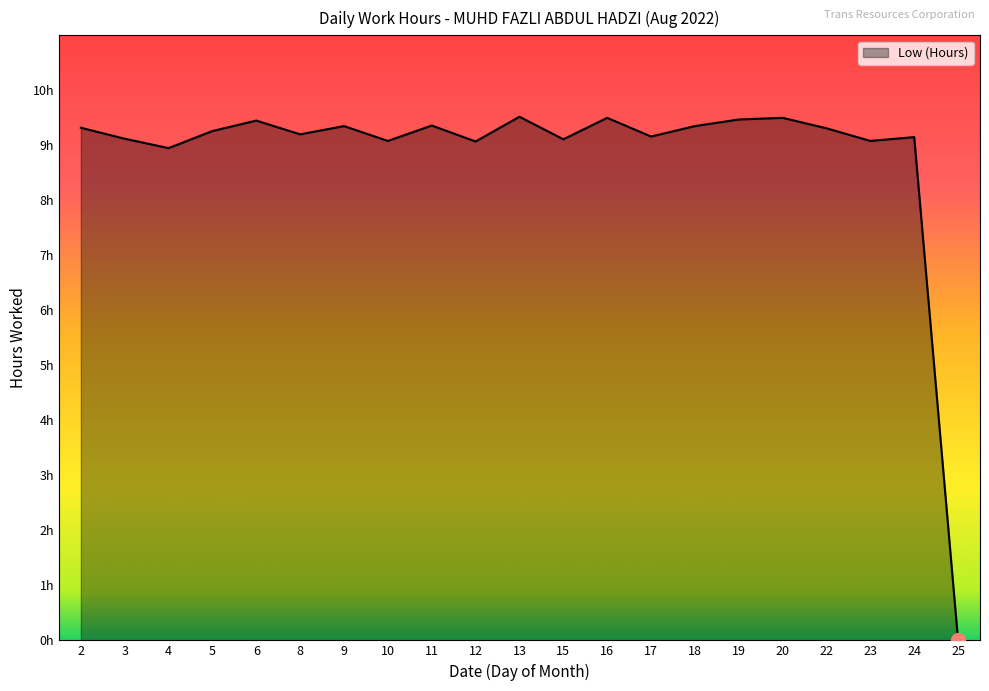

How many interior local valleys (lower than both neighbors) does the data have?

7